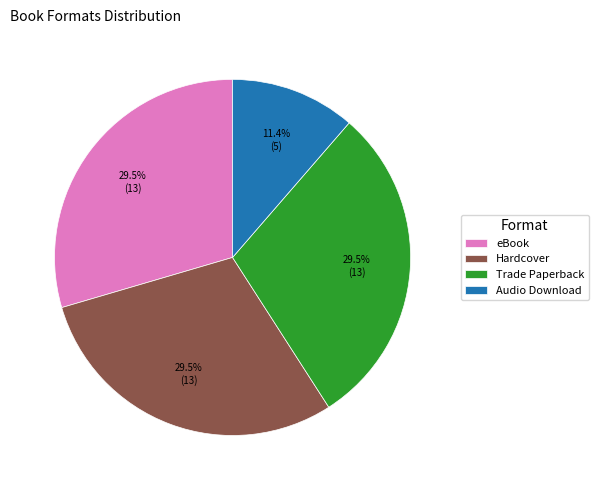

The eBook slice represents 43% of the pie. True or false?

False